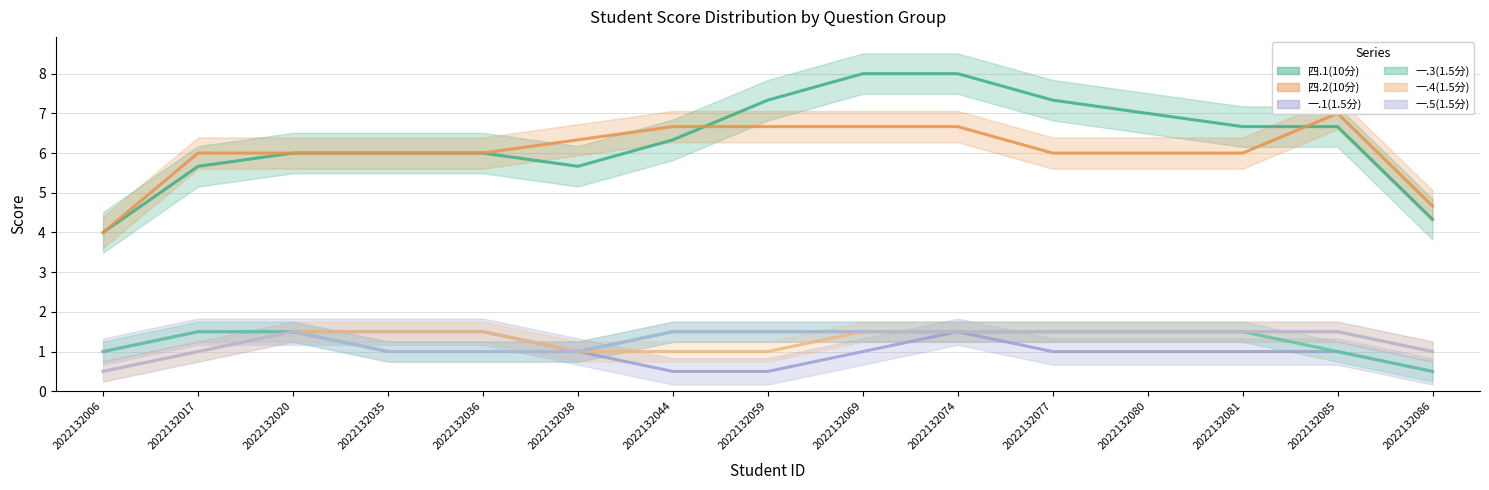

Reading left to right, list all the values displayed in this chart.

四.1(10分): 2022132006=4.0	2022132017=5.7	2022132020=6.0	2022132035=6.0	2022132036=6.0	2022132038=5.7	2022132044=6.3	2022132059=7.3	2022132069=8.0	2022132074=8.0	2022132077=7.3	2022132080=7.0	2022132081=6.7	2022132085=6.7	2022132086=4.3
四.2(10分): 2022132006=4.0	2022132017=6.0	2022132020=6.0	2022132035=6.0	2022132036=6.0	2022132038=6.3	2022132044=6.7	2022132059=6.7	2022132069=6.7	2022132074=6.7	2022132077=6.0	2022132080=6.0	2022132081=6.0	2022132085=7.0	2022132086=4.7
一.1(1.5分): 2022132006=1.0	2022132017=1.5	2022132020=1.5	2022132035=1.5	2022132036=1.5	2022132038=1.0	2022132044=0.5	2022132059=0.5	2022132069=1.0	2022132074=1.5	2022132077=1.0	2022132080=1.0	2022132081=1.0	2022132085=1.0	2022132086=0.5
一.3(1.5分): 2022132006=1.0	2022132017=1.5	2022132020=1.5	2022132035=1.0	2022132036=1.0	2022132038=1.0	2022132044=1.5	2022132059=1.5	2022132069=1.5	2022132074=1.5	2022132077=1.5	2022132080=1.5	2022132081=1.5	2022132085=1.0	2022132086=0.5
一.4(1.5分): 2022132006=0.5	2022132017=1.0	2022132020=1.5	2022132035=1.5	2022132036=1.5	2022132038=1.0	2022132044=1.0	2022132059=1.0	2022132069=1.5	2022132074=1.5	2022132077=1.5	2022132080=1.5	2022132081=1.5	2022132085=1.5	2022132086=1.0
一.5(1.5分): 2022132006=0.5	2022132017=1.0	2022132020=1.5	2022132035=1.0	2022132036=1.0	2022132038=1.0	2022132044=1.5	2022132059=1.5	2022132069=1.5	2022132074=1.5	2022132077=1.5	2022132080=1.5	2022132081=1.5	2022132085=1.5	2022132086=1.0